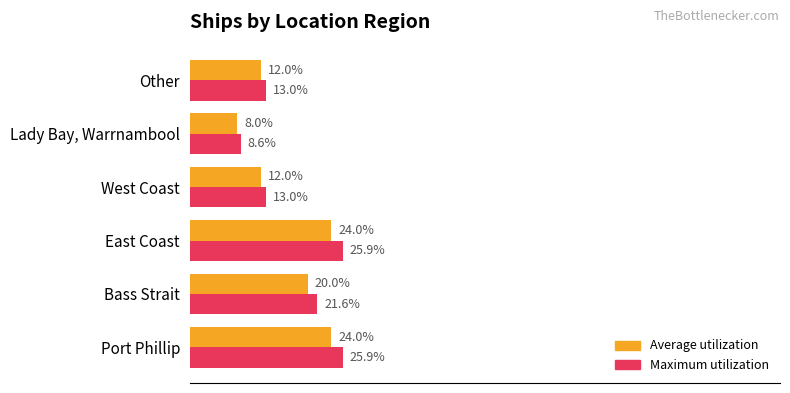

Which series has the widest spread of values?

Maximum utilization